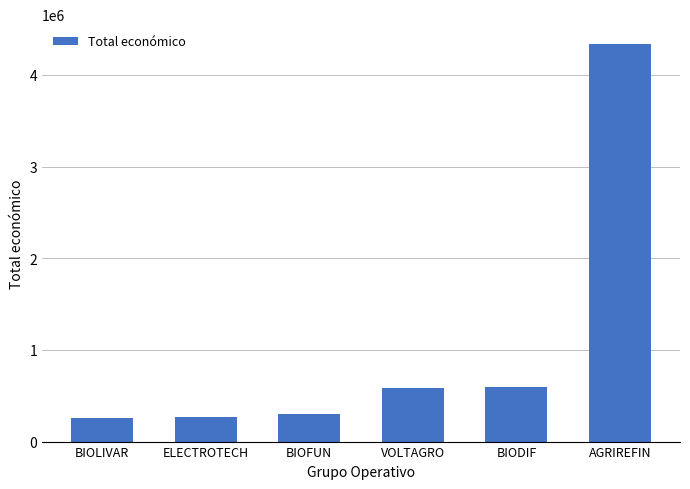

What is the change in value from ELECTROTECH to BIODIF?

+334340